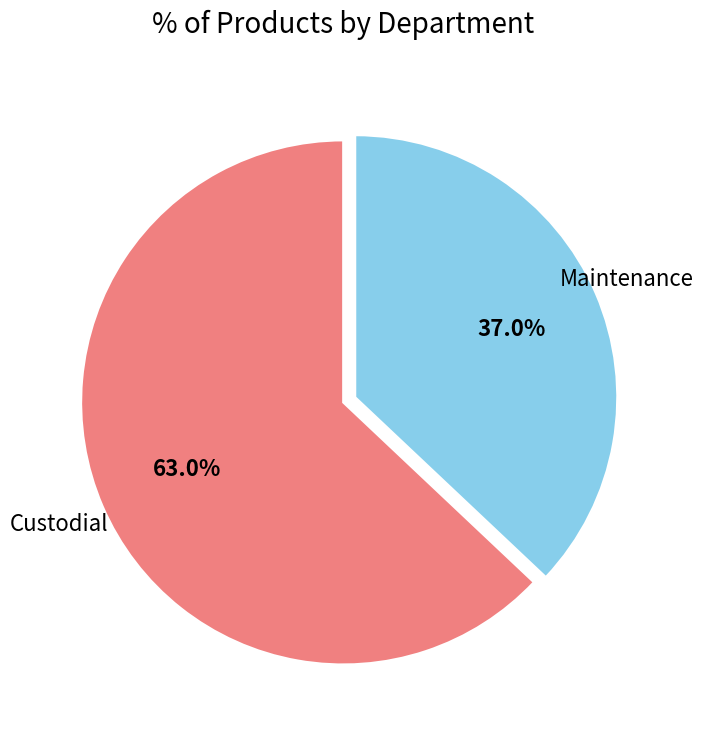

How many slices are in this pie chart?

2